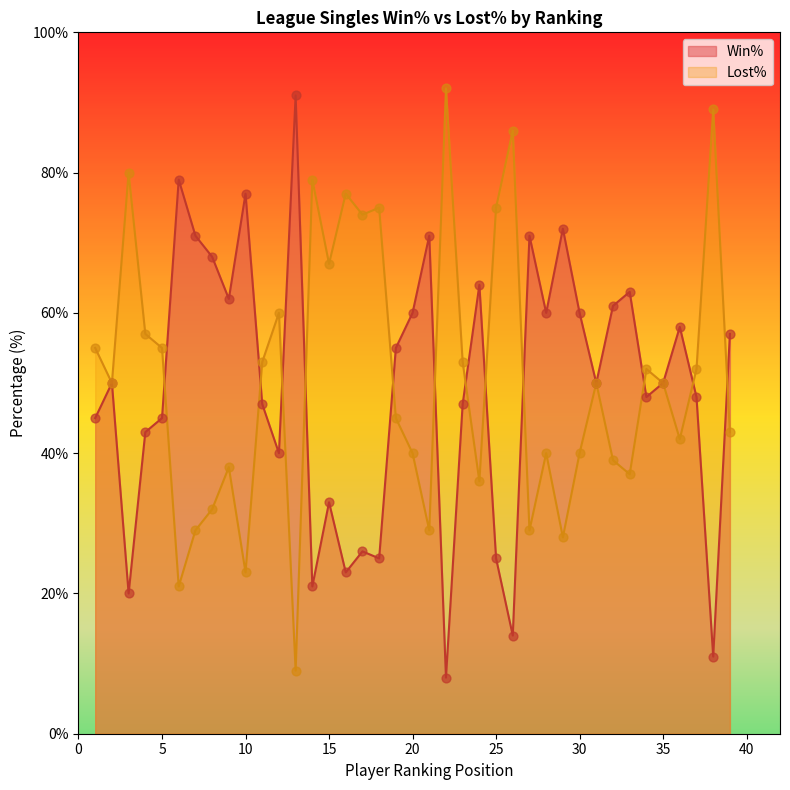

At which category is the sum across all series the highest?

1